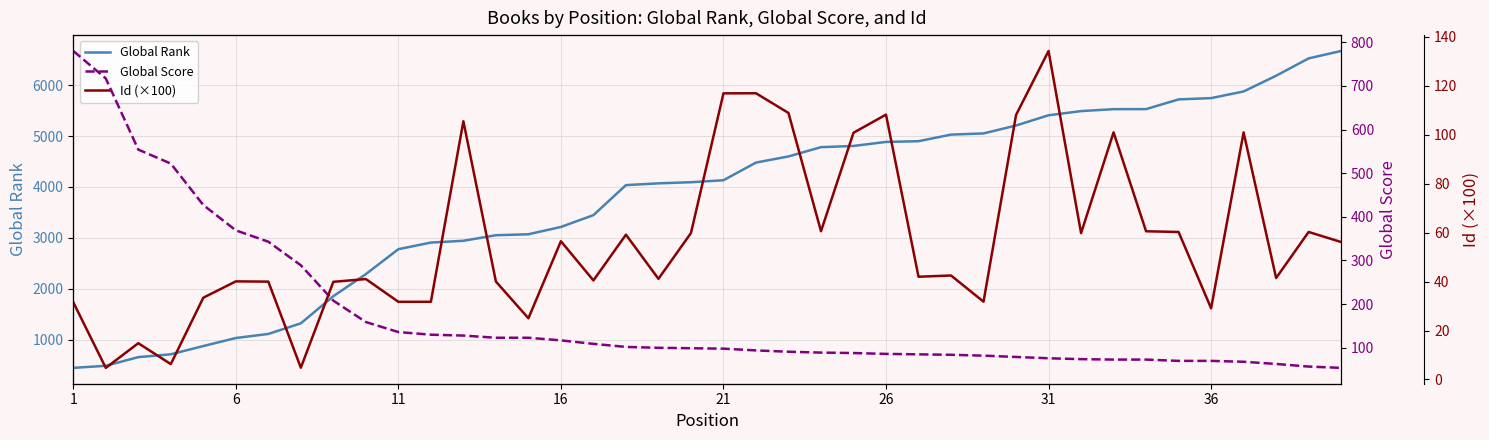

What is the lowest value of the Global Rank series?

443